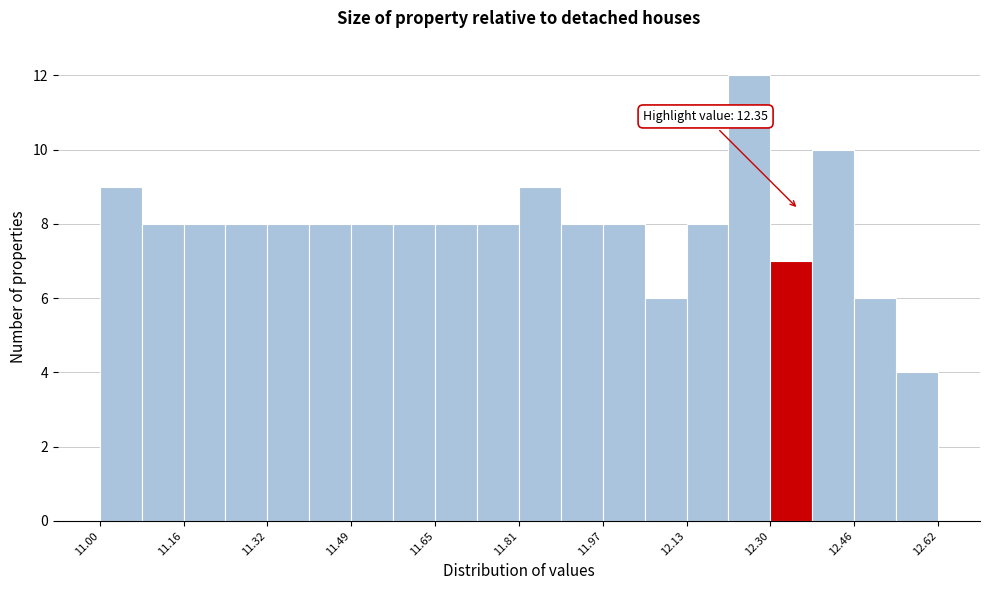

Which range on the x-axis has the tallest bar?

12.22 to 12.30